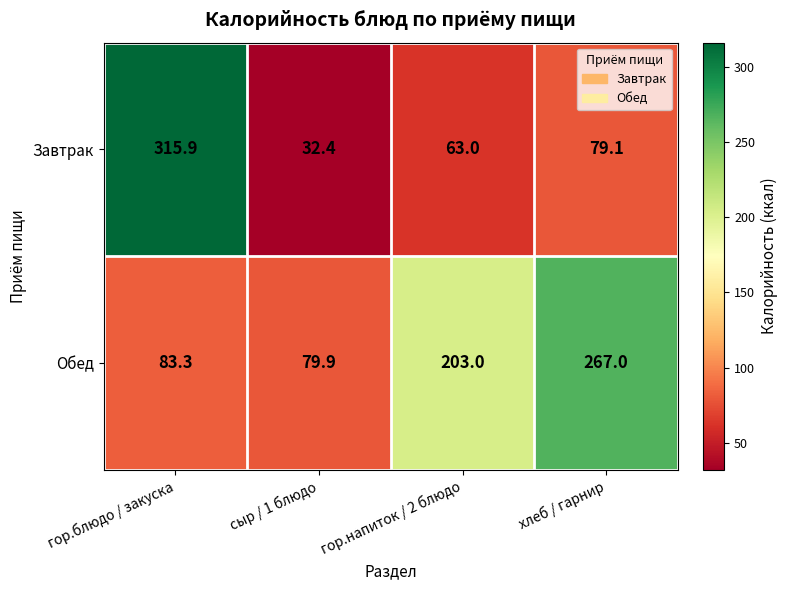

What is the sum of the Обед values at хлеб / гарнир and гор.напиток / 2 блюдо?

470.0